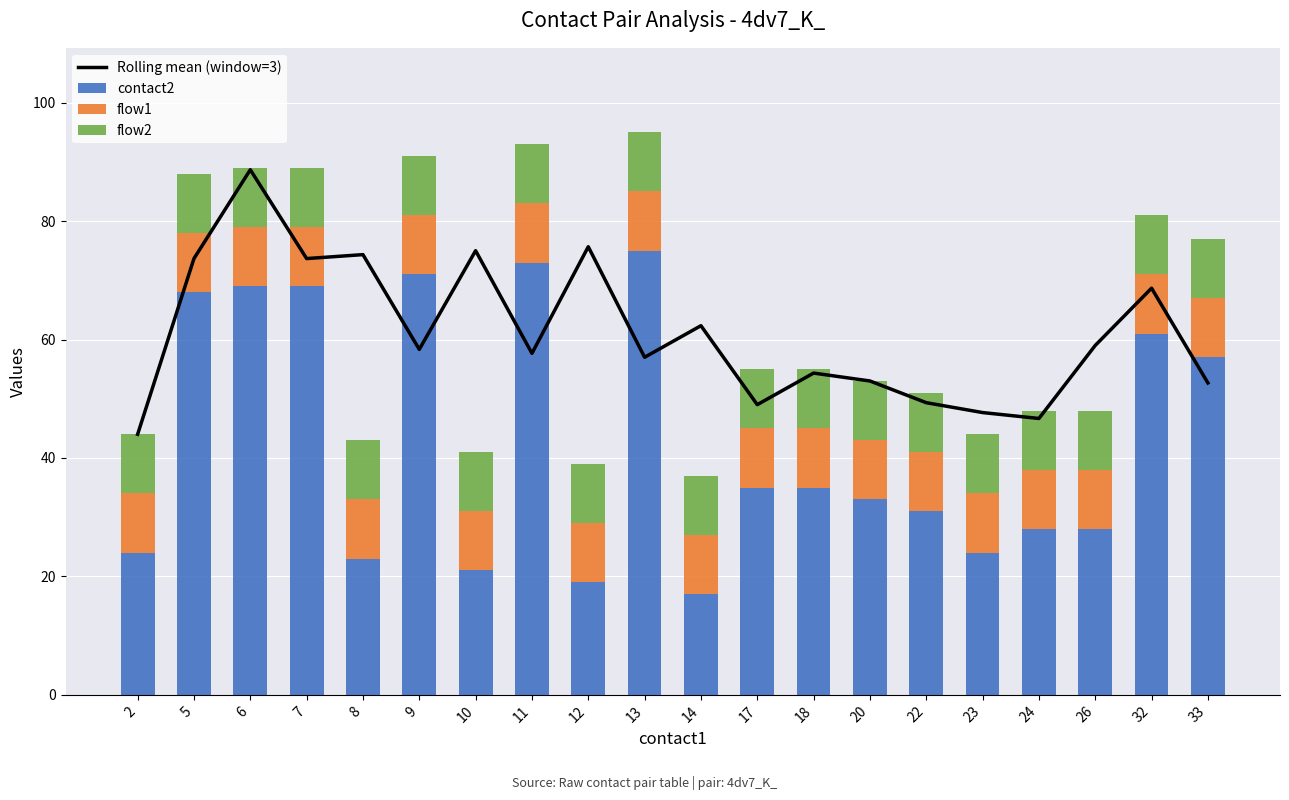

What is the average value of the flow2 series?

10.0